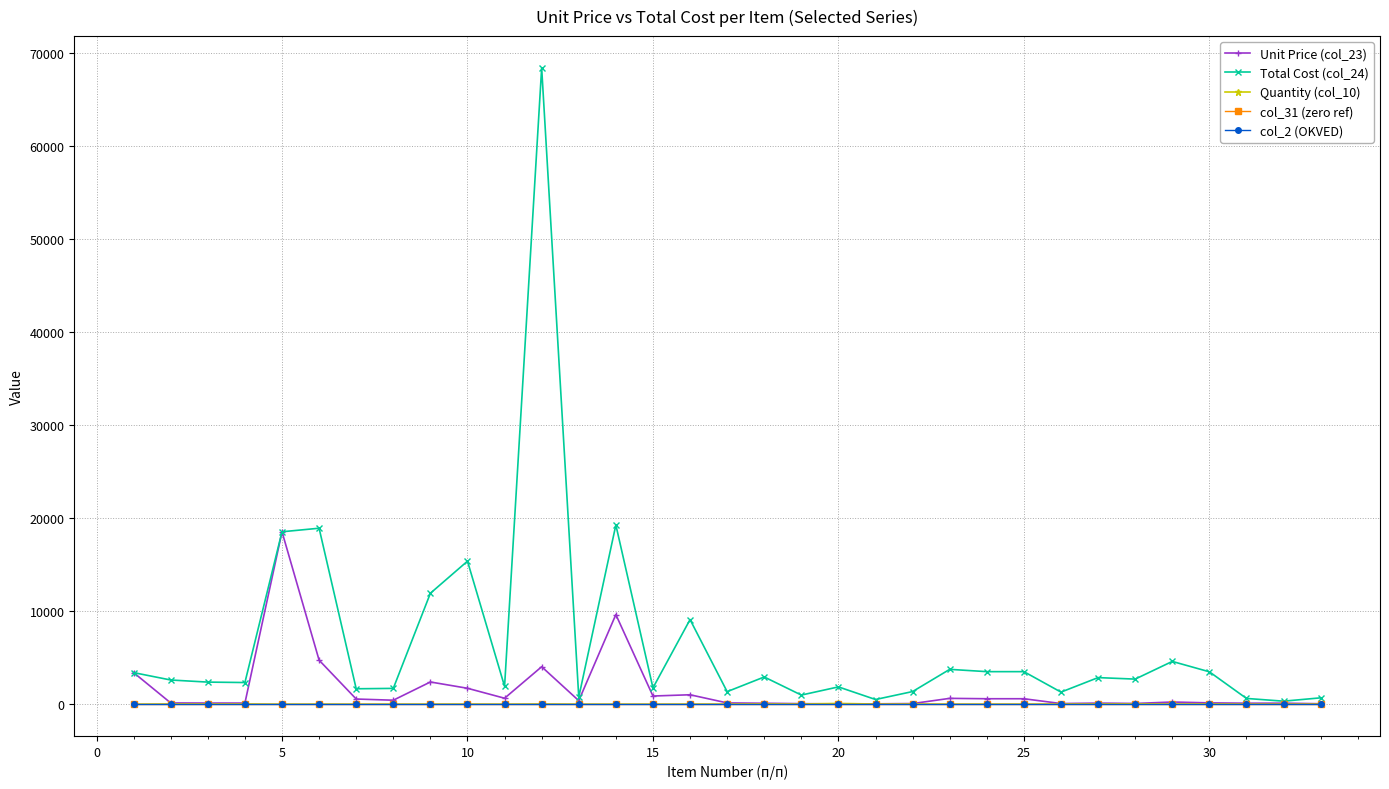

What is the greatest value displayed?

68401.7